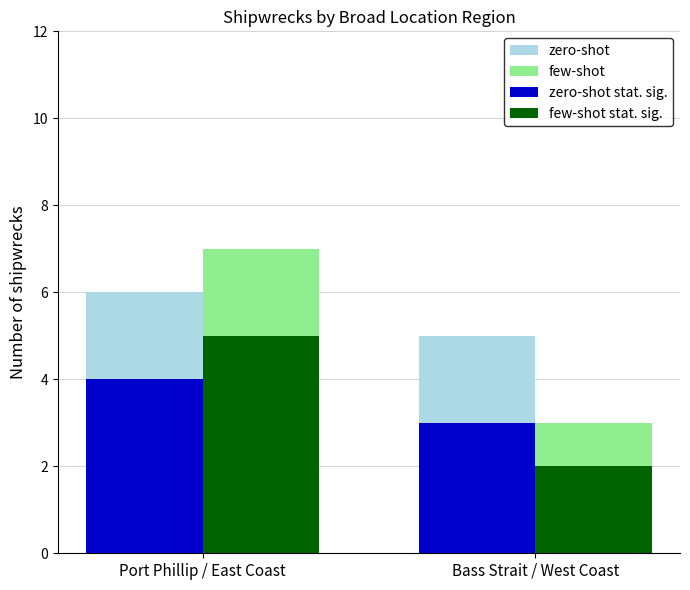

What is the value of the zero-shot bar at the 2nd from the left?

5